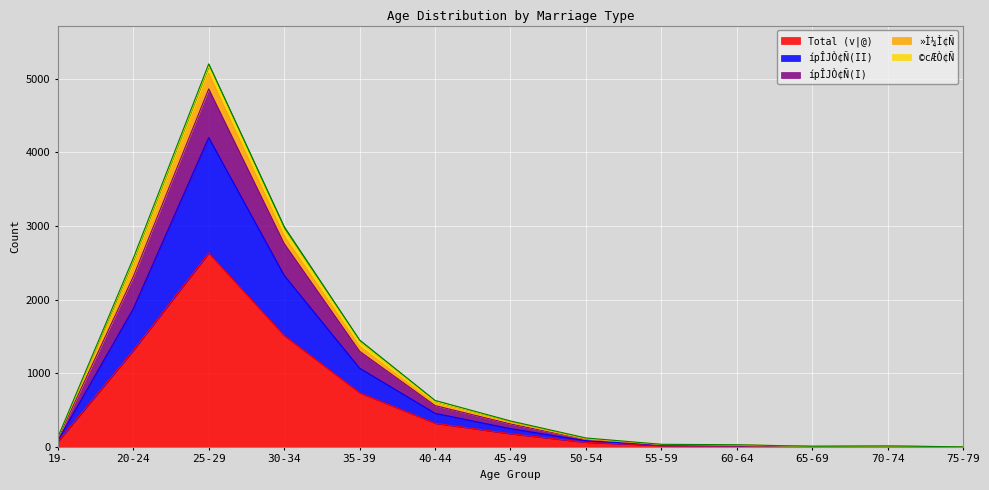

True or false: Total (v|@) has a value of 797 at 75-79.

False